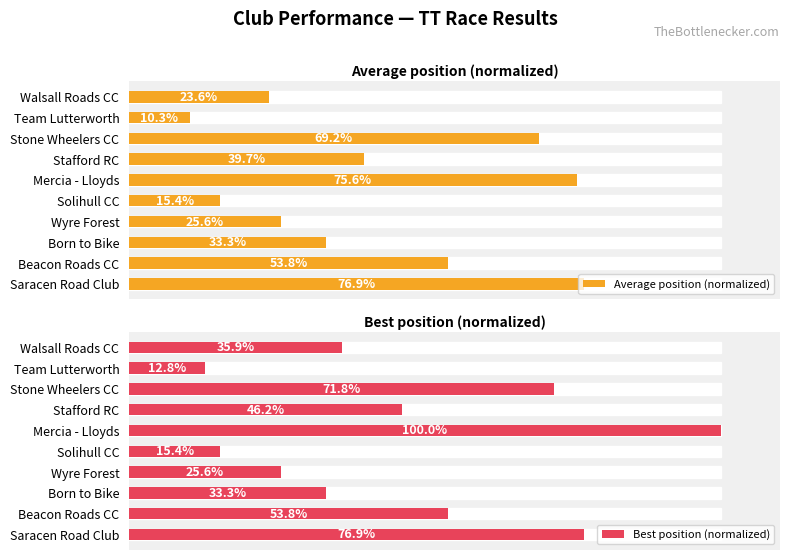

What is the difference between the maximum and minimum values in the Best position (normalized) series?

87.2